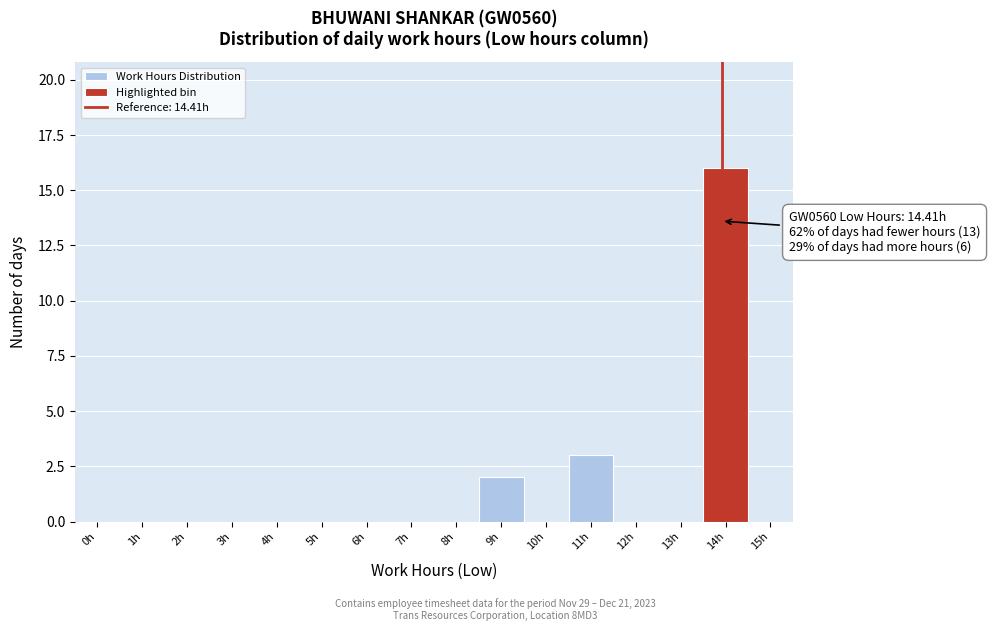

Reading left to right, what are all the values shown in this chart?

0h=0	1h=0	2h=0	3h=0	4h=0	5h=0	6h=0	7h=0	8h=0	9h=2	10h=0	11h=3	12h=0	13h=0	14h=16	15h=0